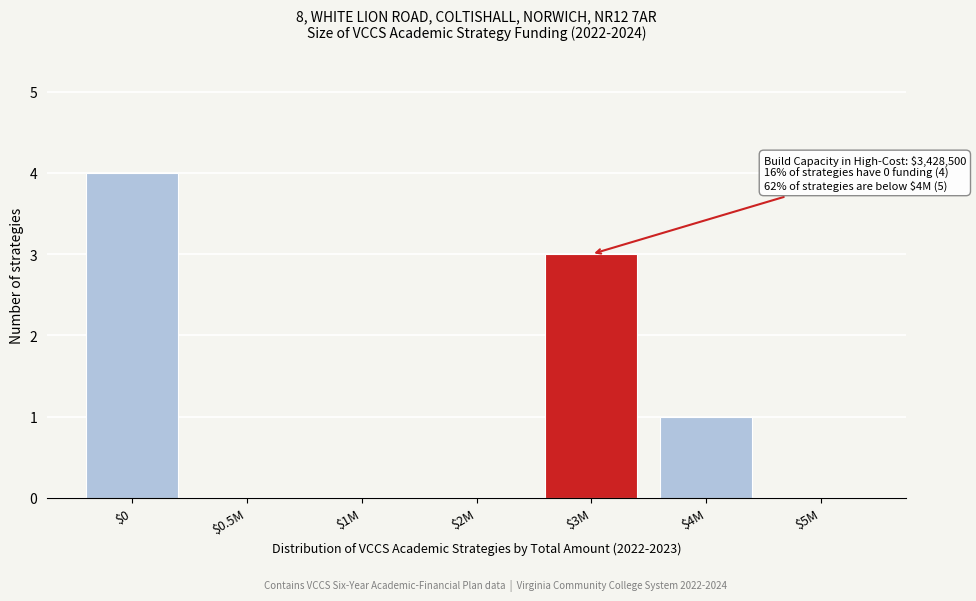

What is the greatest value displayed?

4